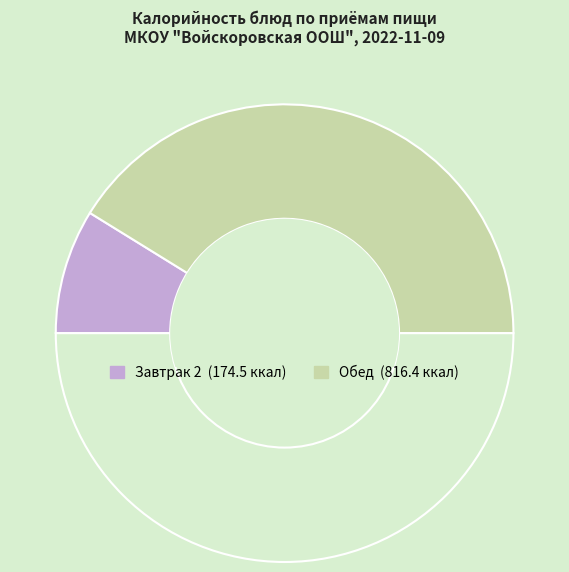

How many slices are in this pie chart?

3